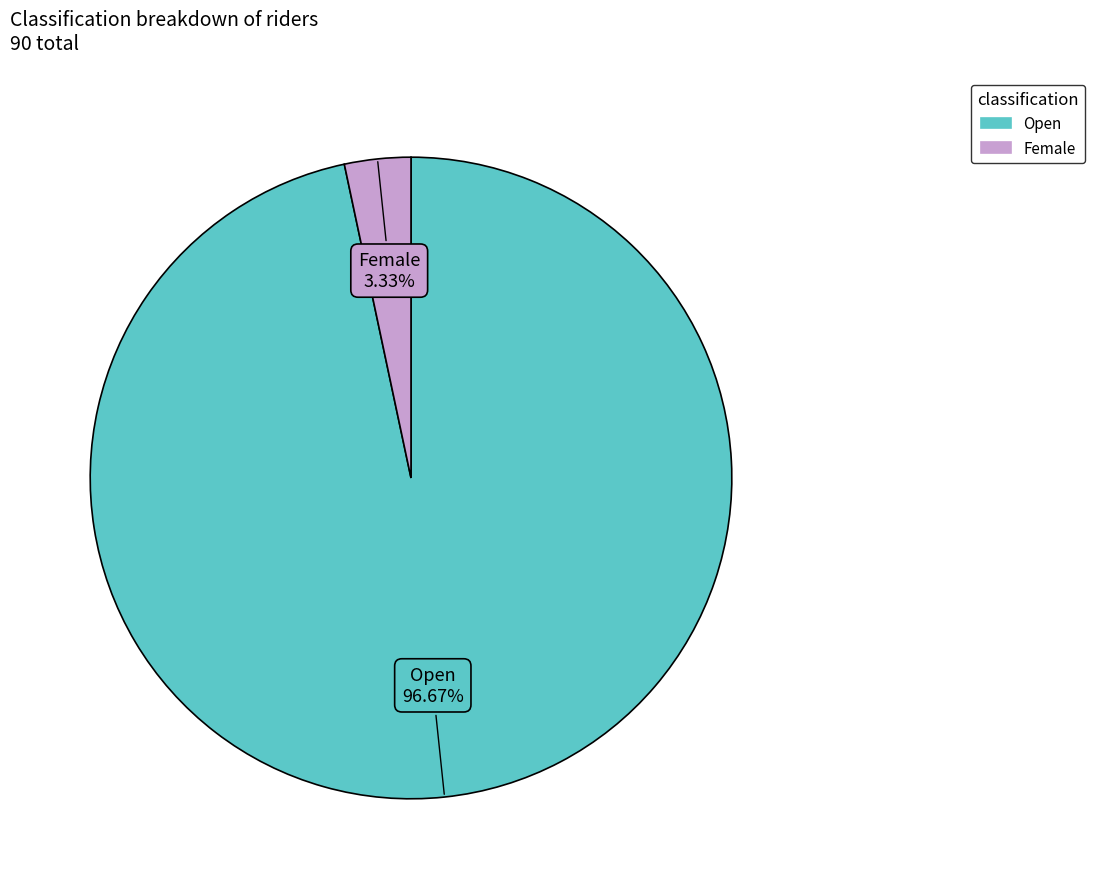

What percentage is NOT represented by Female?

96.7%